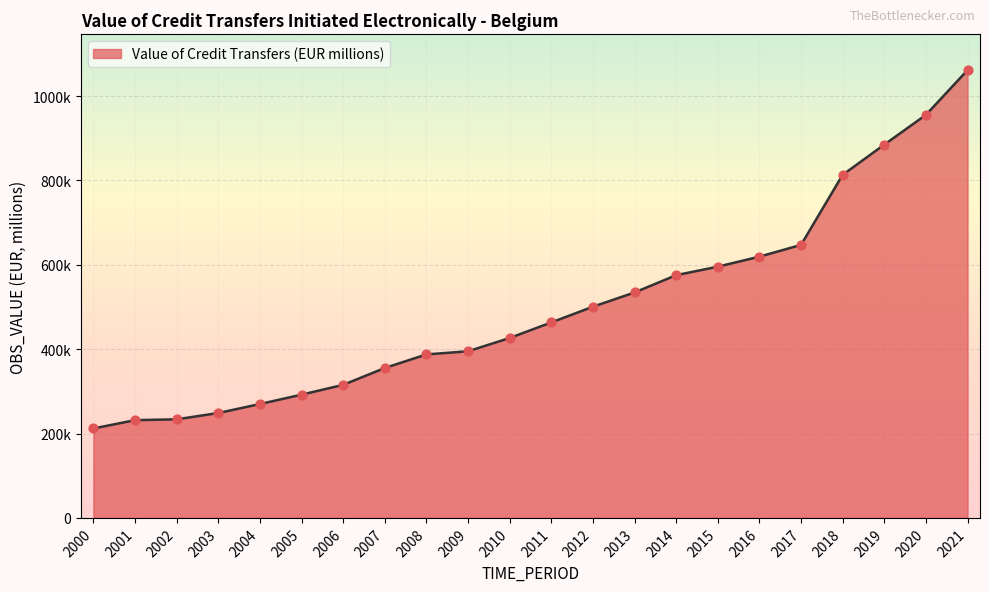

Is this an area chart (filled region under the line)?

Yes